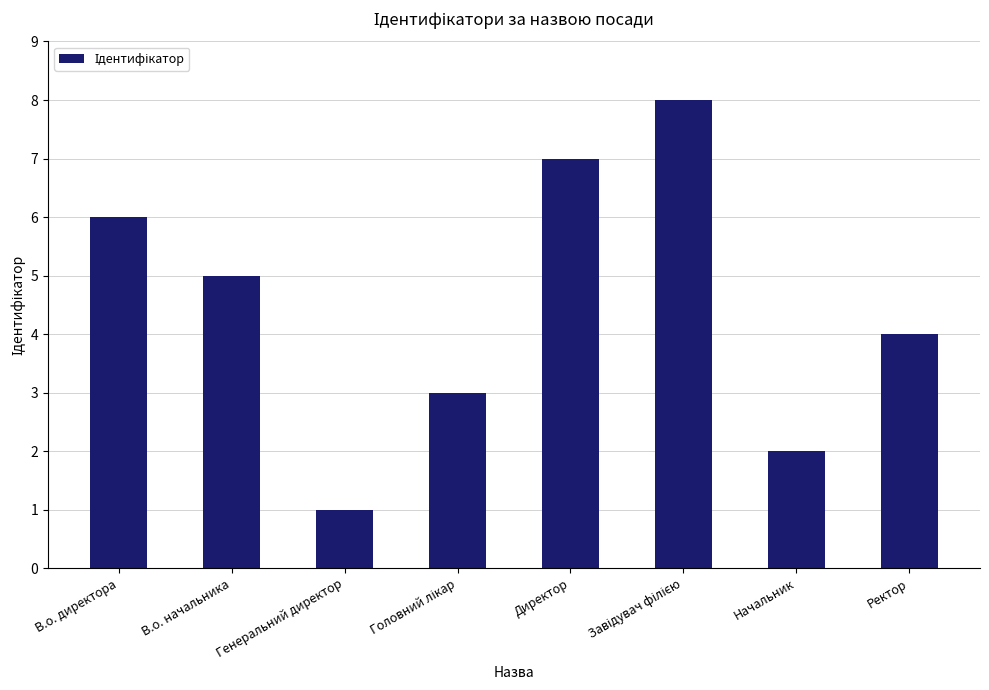

The value at Начальник is 2. True or false?

True